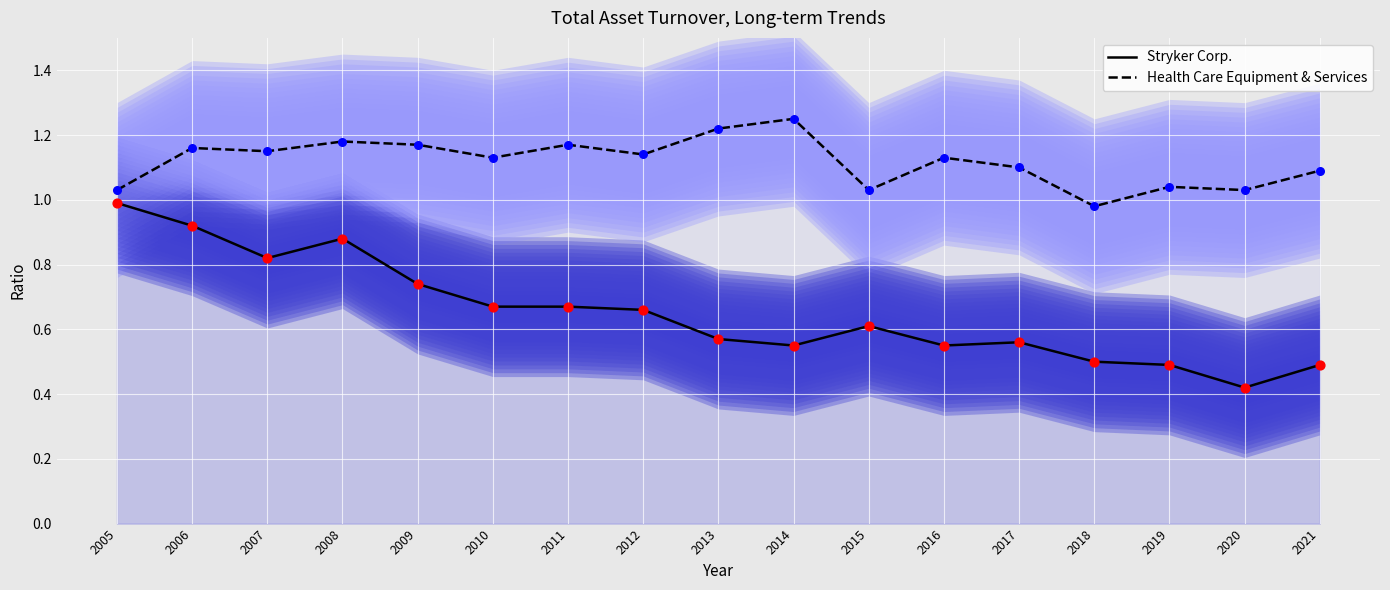

Which series has the largest total across all categories?

Health Care Equipment & Services